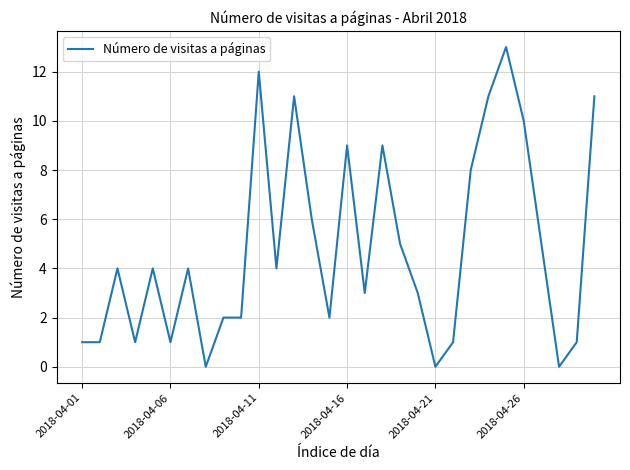

What is the maximum value shown in the chart?

13